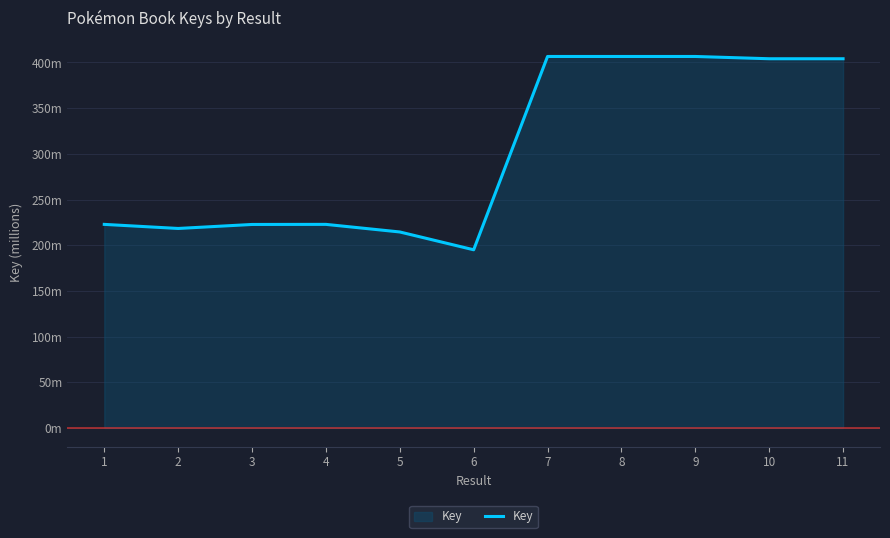

Reading left to right, transcribe all the data shown in this chart.

222.8	218.3	222.7	222.8	214.5	195.0	406.6	406.6	406.6	404.1	404.1